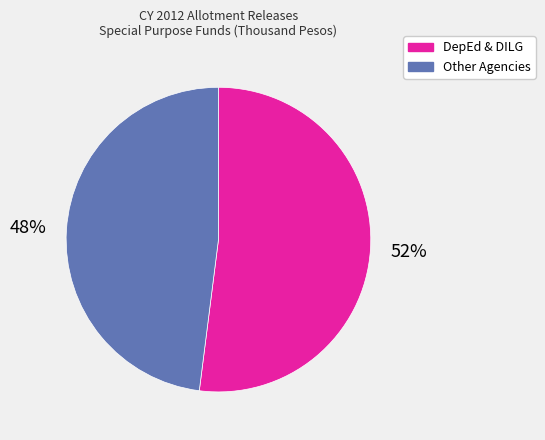

How many segments does this pie chart have?

2